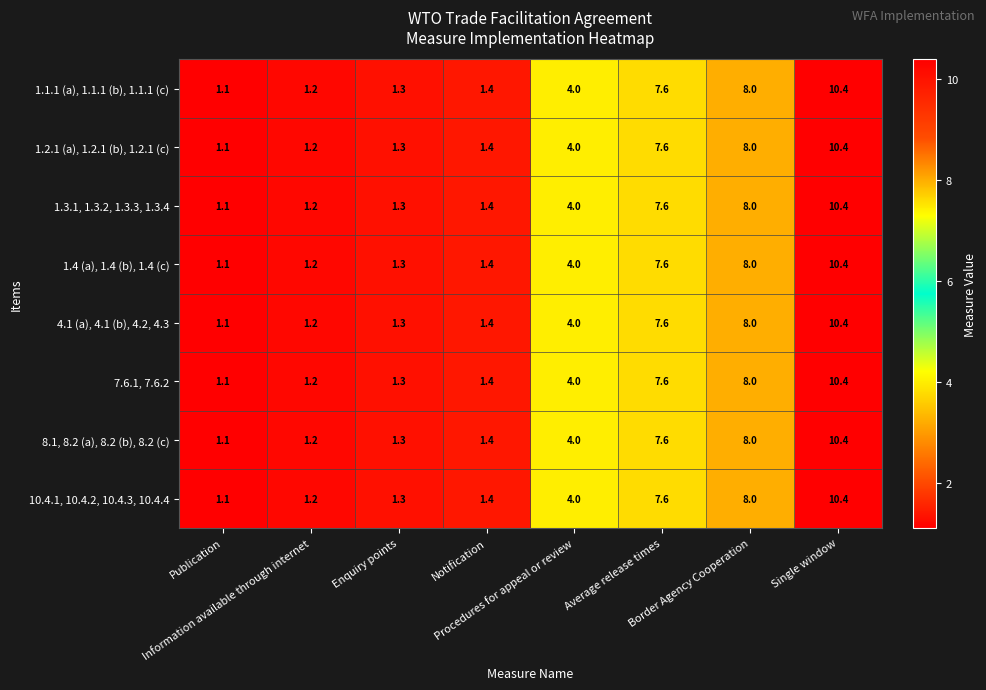

What is the average value of the 1.4 (a), 1.4 (b), 1.4 (c) series?

4.4